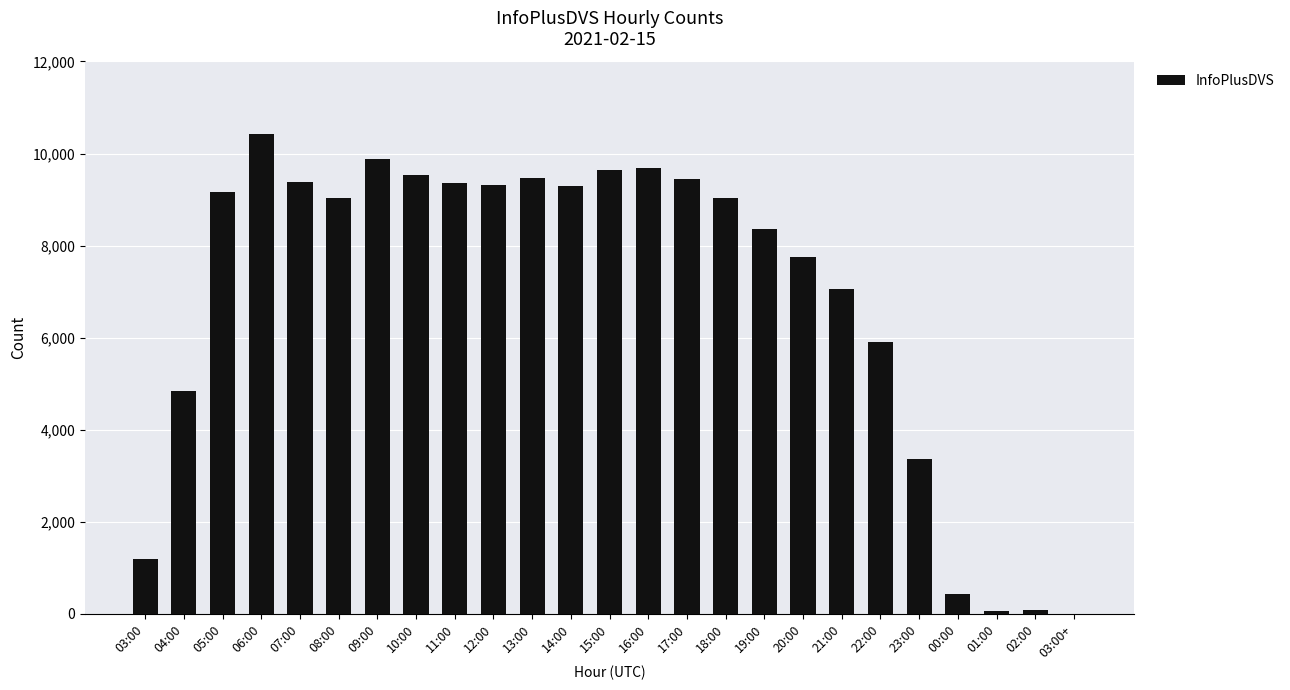

What is the sum of all values?

171739